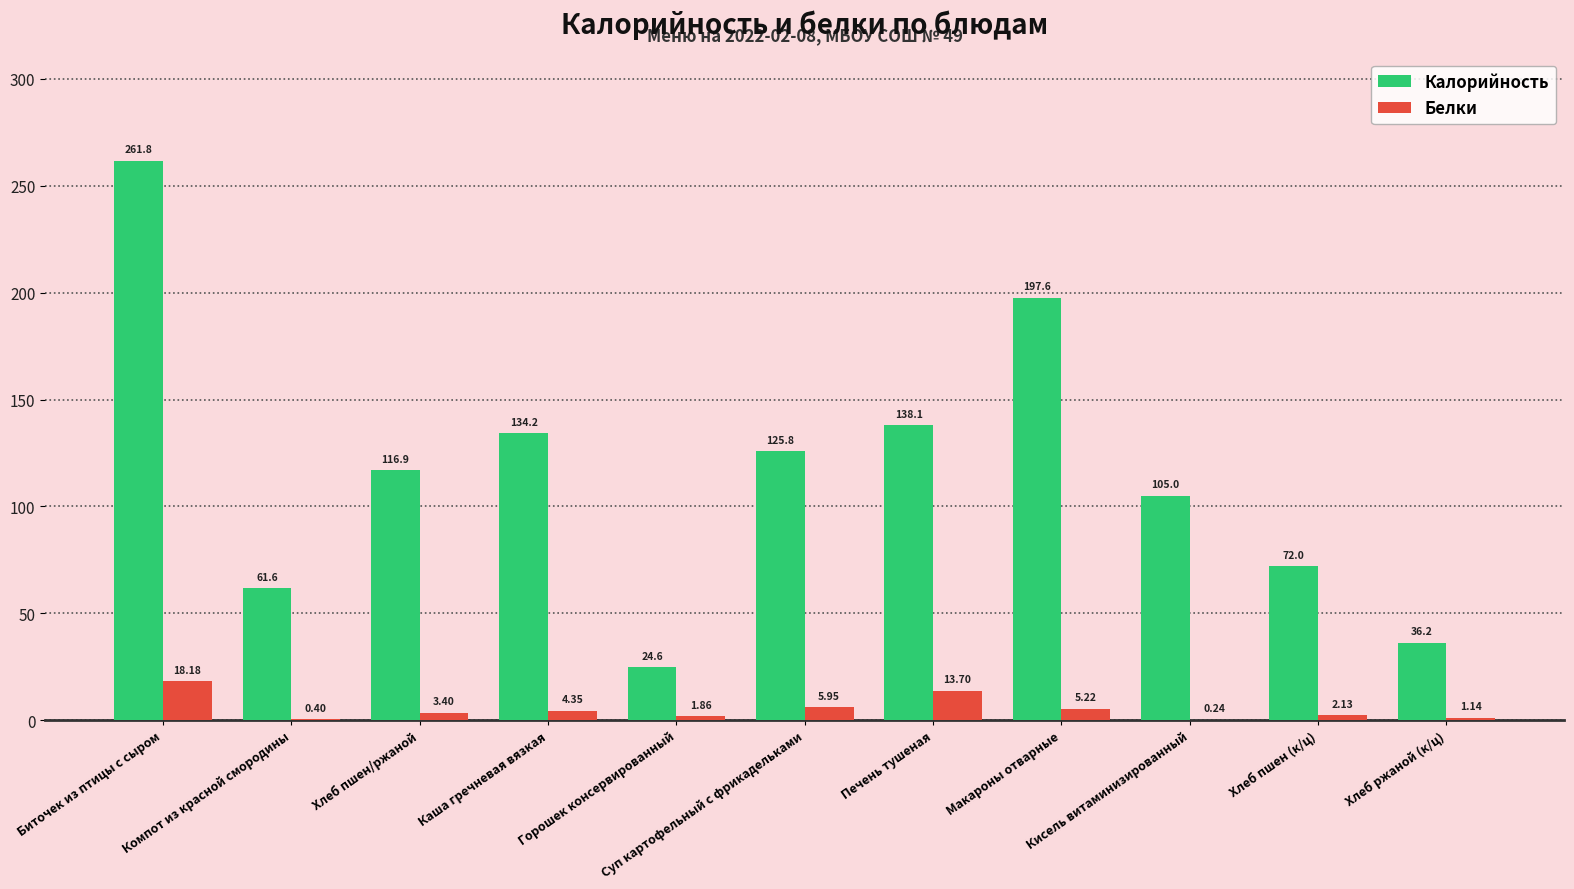

True or false: Калорийность has a value of 63.8 at Хлеб ржаной (к/ц).

False